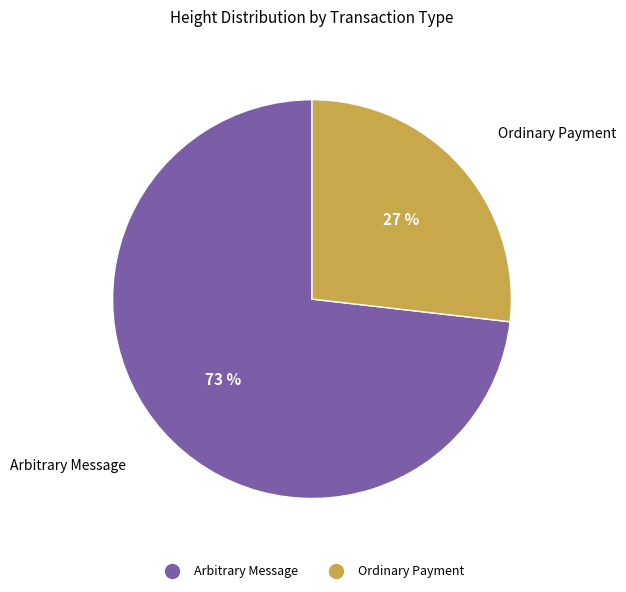

To the nearest percent, what is the average slice percentage?

50%